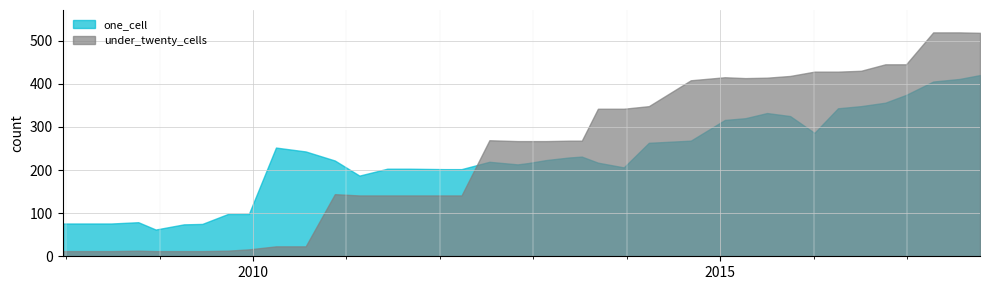

What is the average value of the under_twenty_cells series?

242